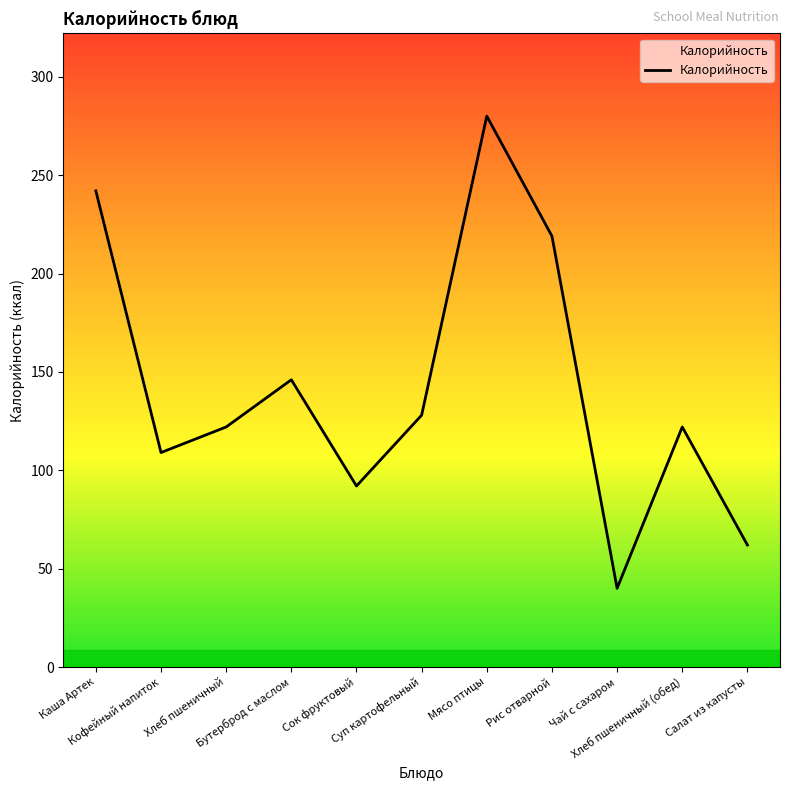

How many values are below 122?

4